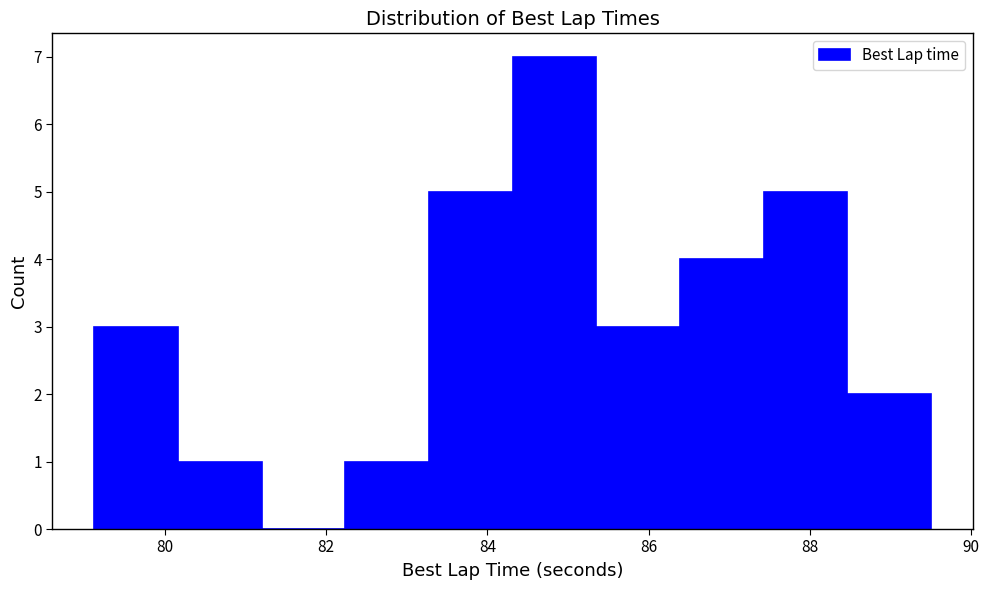

Over which range of the x-axis is the bar tallest?

84.4 to 85.4